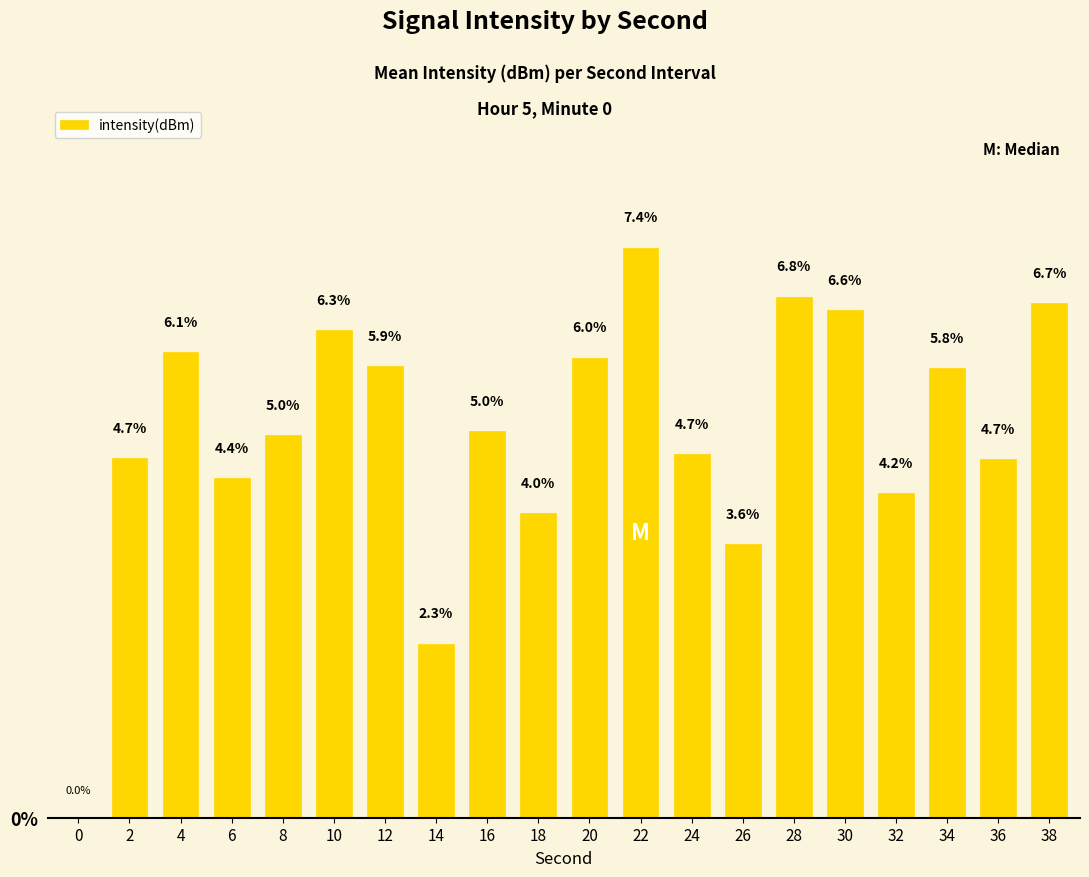

Is it true that the value at 32 is 6.4?

False